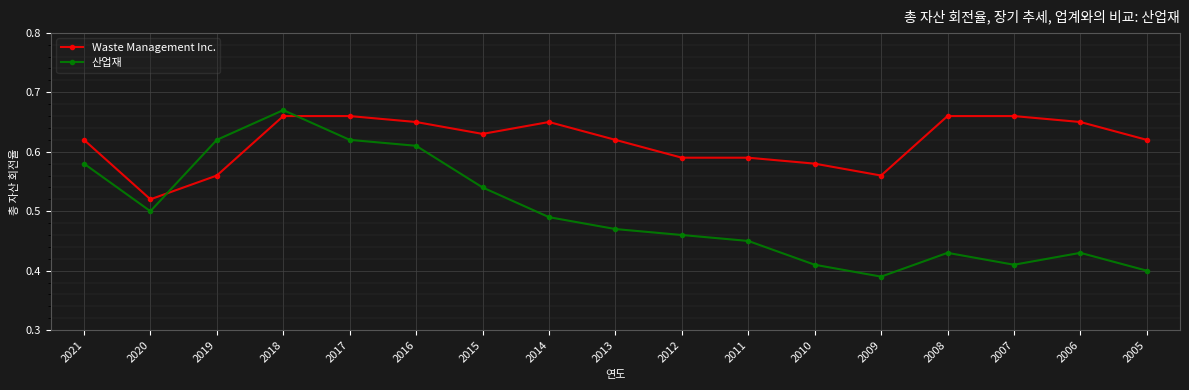

Count the 산업재 values in the range 0 to 1.

17